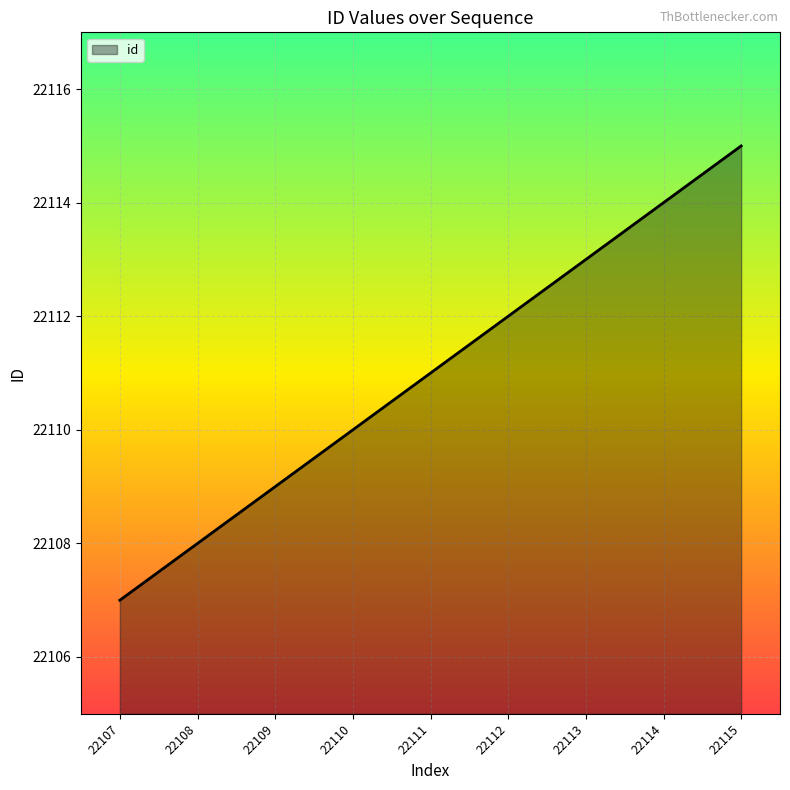

What is the maximum value shown in the chart?

22115